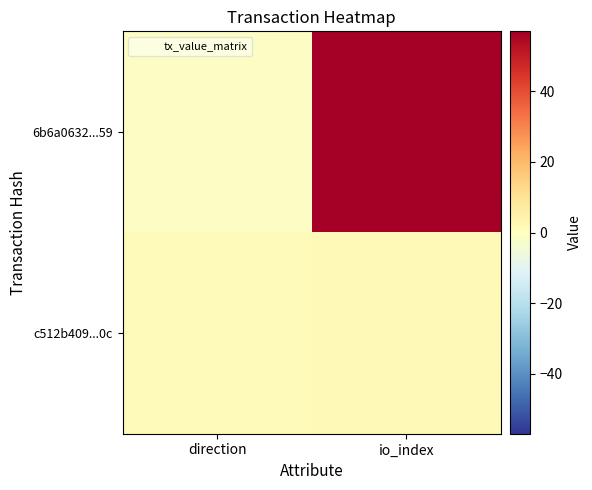

Between direction and io_index, which is larger?

io_index